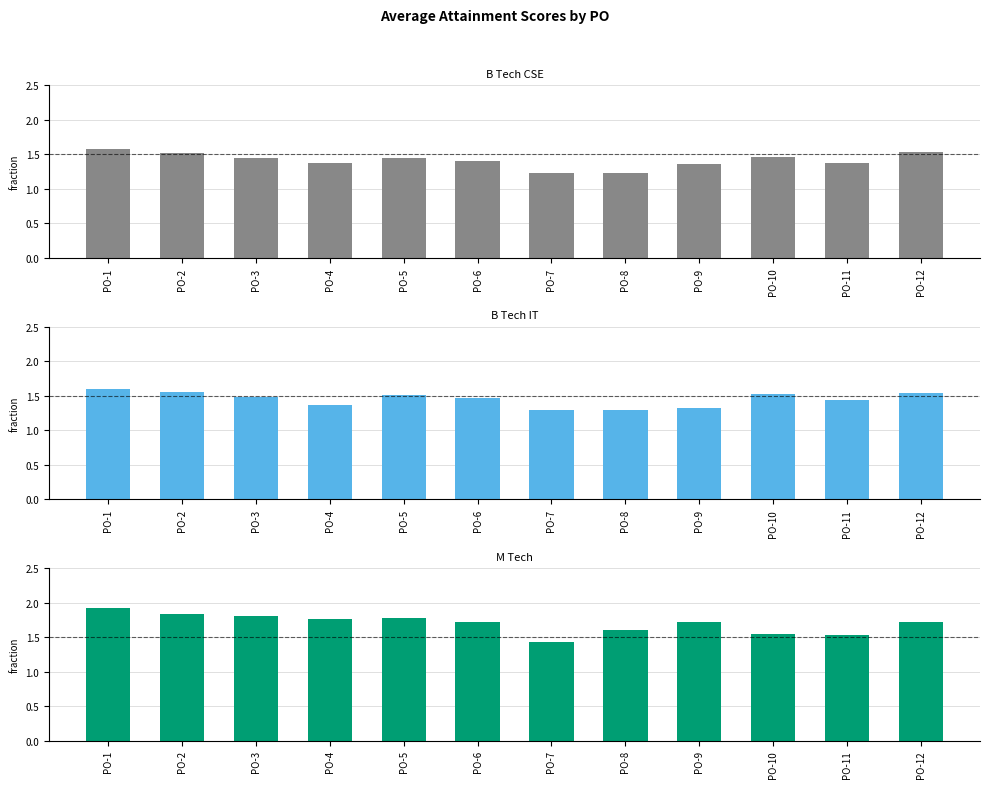

What is the greatest value displayed?

1.9